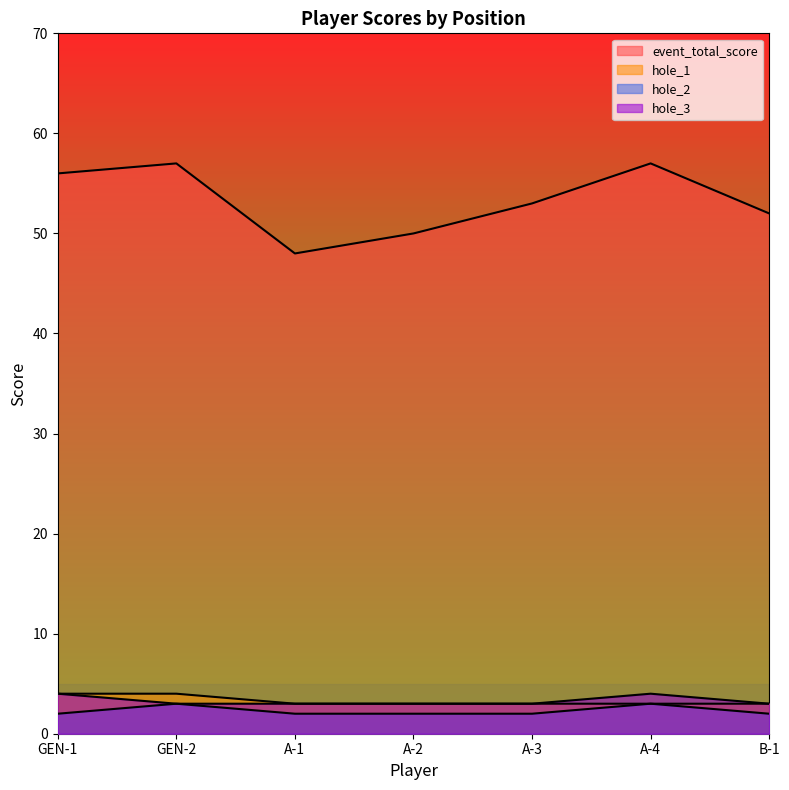

What is the label of the 4th point from the right?

A-2